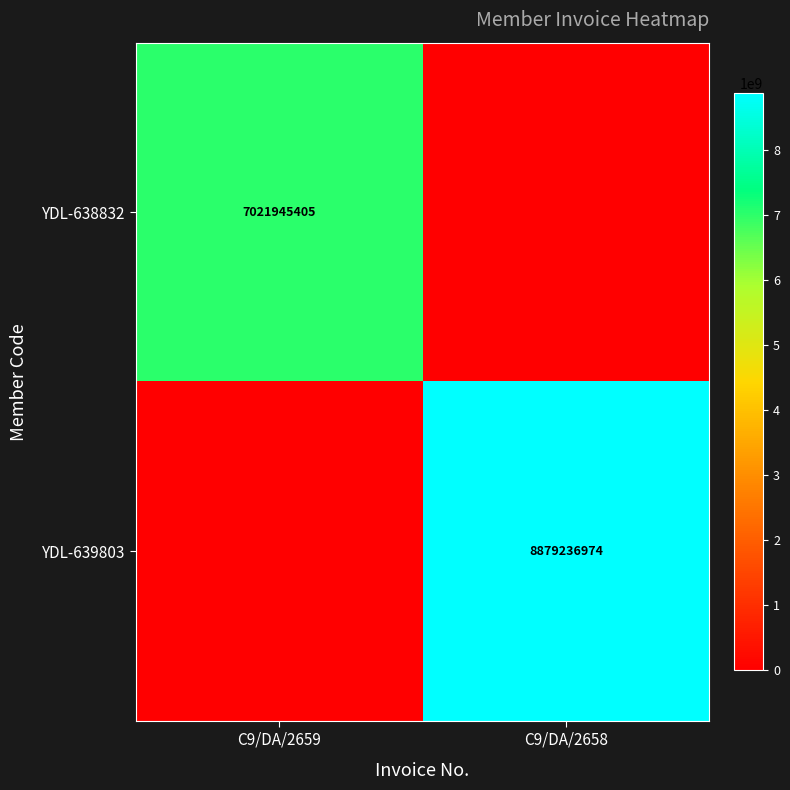

The YDL-639803 series shows 8879236974 at C9/DA/2658. True or false?

True